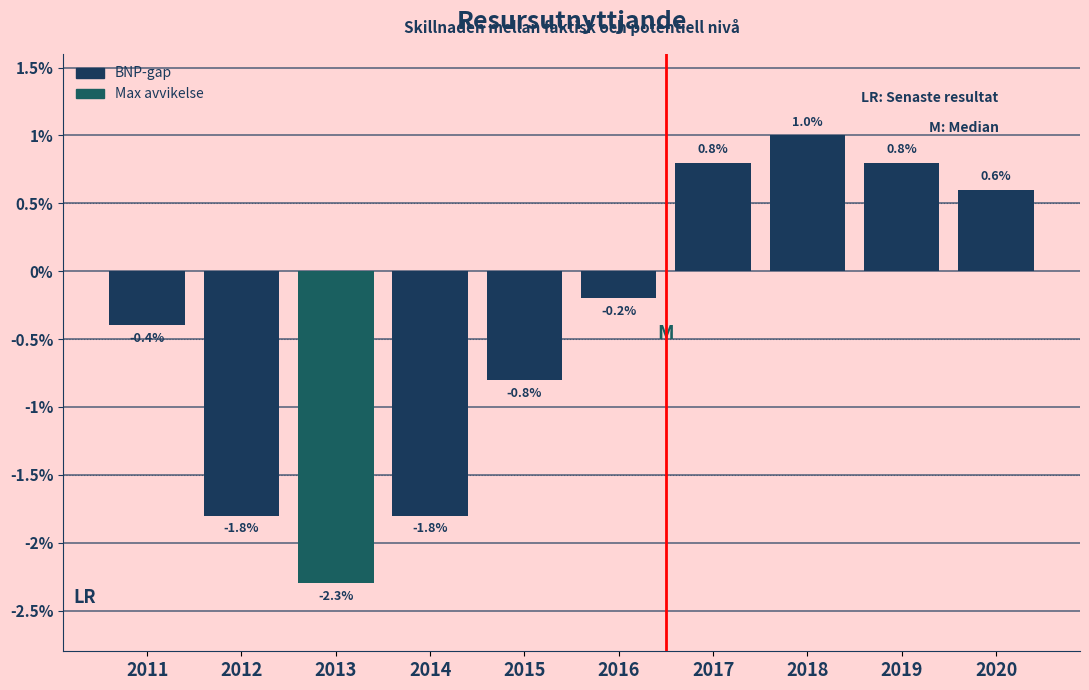

Reading left to right, list all the values displayed in this chart.

2011=-0.4	2012=-1.8	2013=-2.3	2014=-1.8	2015=-0.8	2016=-0.2	2017=0.8	2018=1.0	2019=0.8	2020=0.6